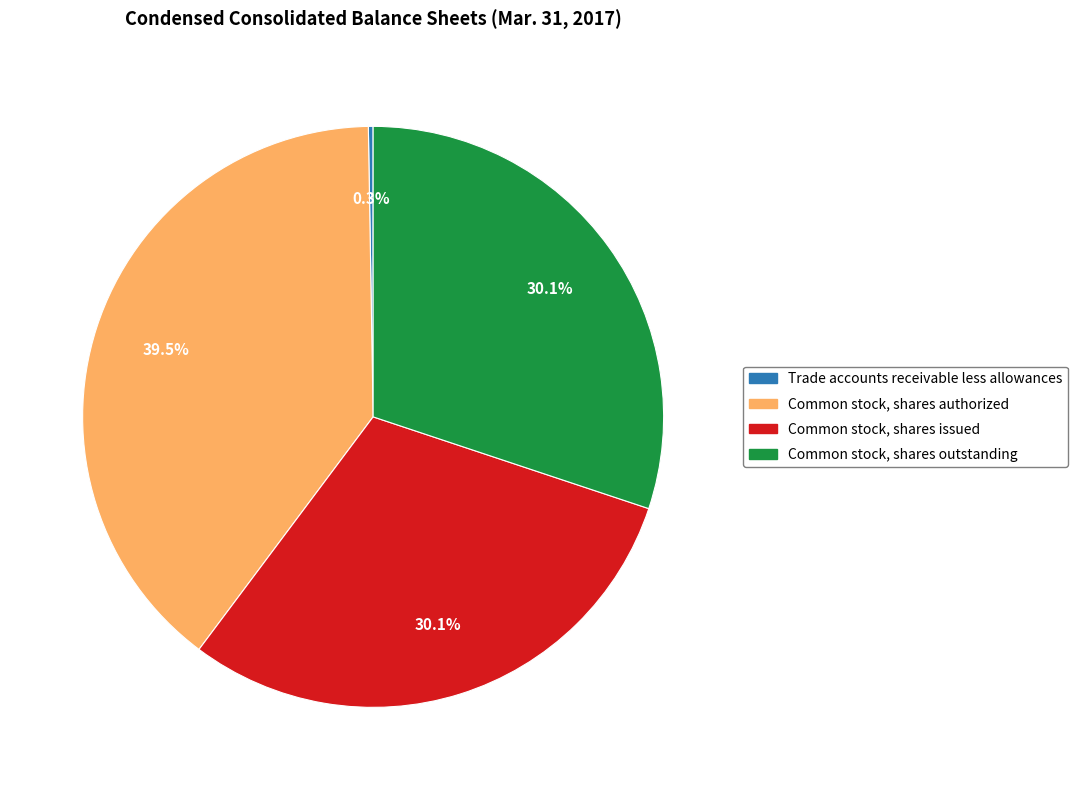

What percentage is the Common stock, shares outstanding slice, to the nearest percent?

30%